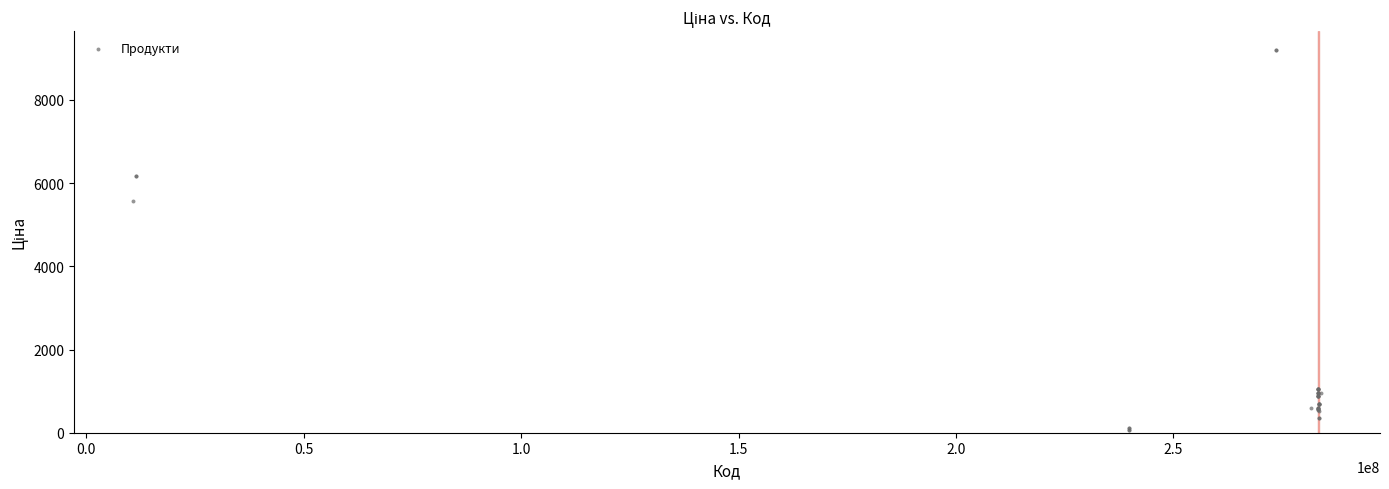

What Y value in the scatter plot is closest to 4626?

5560.3